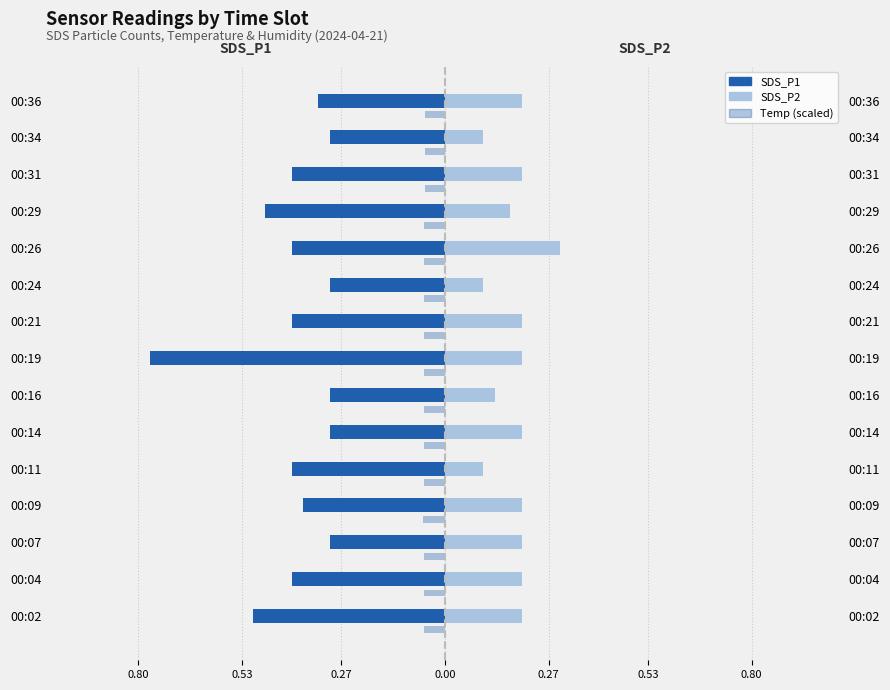

At how many categories does at least one series exceed 0?

15